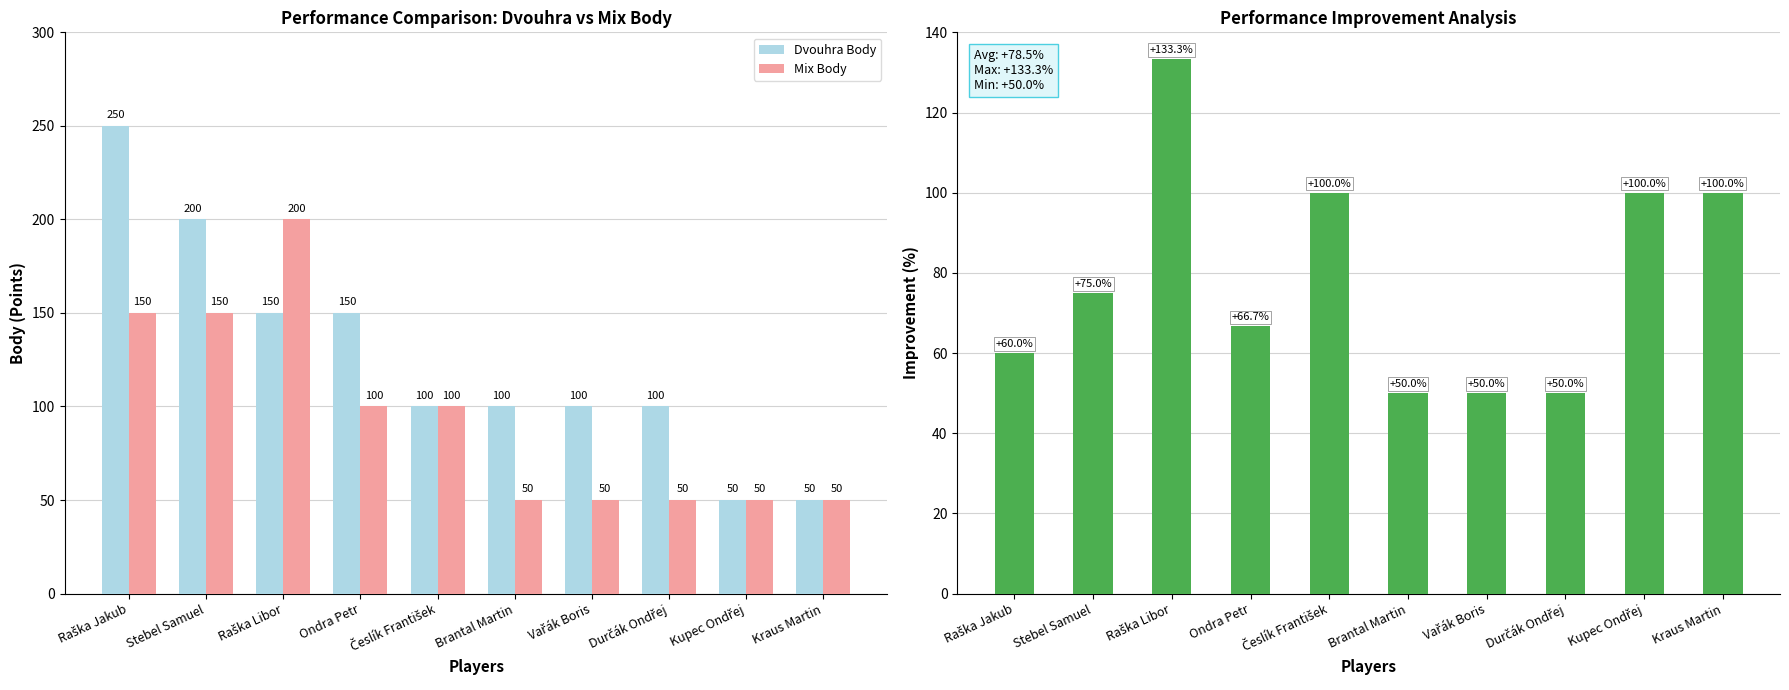

Does the chart contain stacked bars?

No